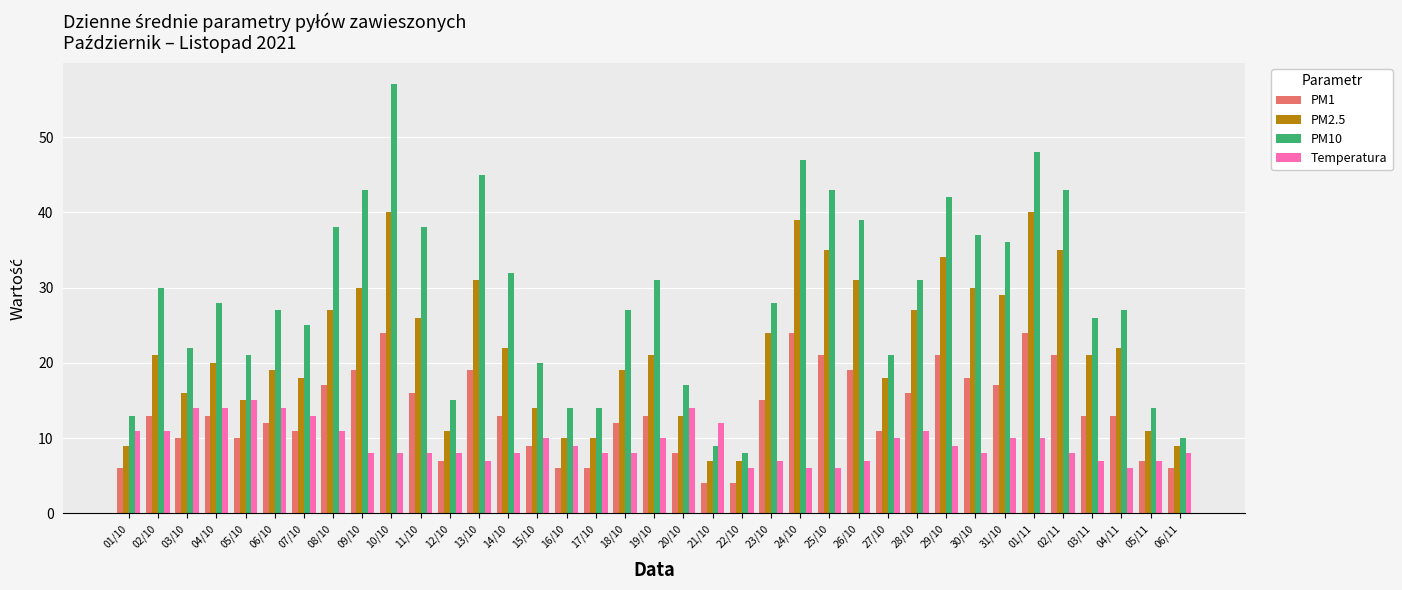

Which series has the largest range (max minus min)?

PM10